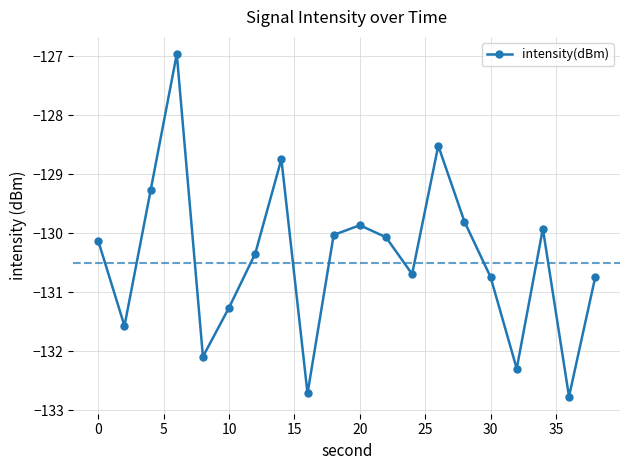

What is the sum of all values?

-2608.6